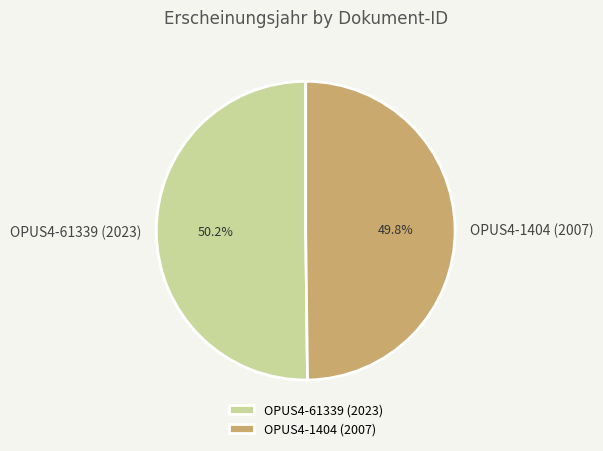

Combined, what portion of the pie is OPUS4-61339 (2023) and OPUS4-1404 (2007)?

100.0%